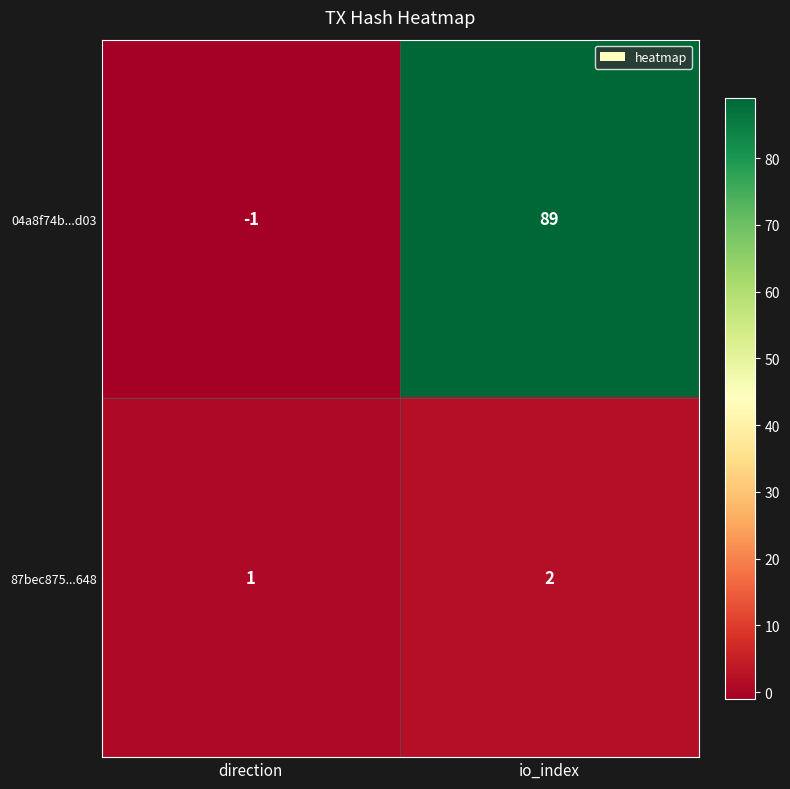

What is the average value of the 04a8f74b...d03 series?

44